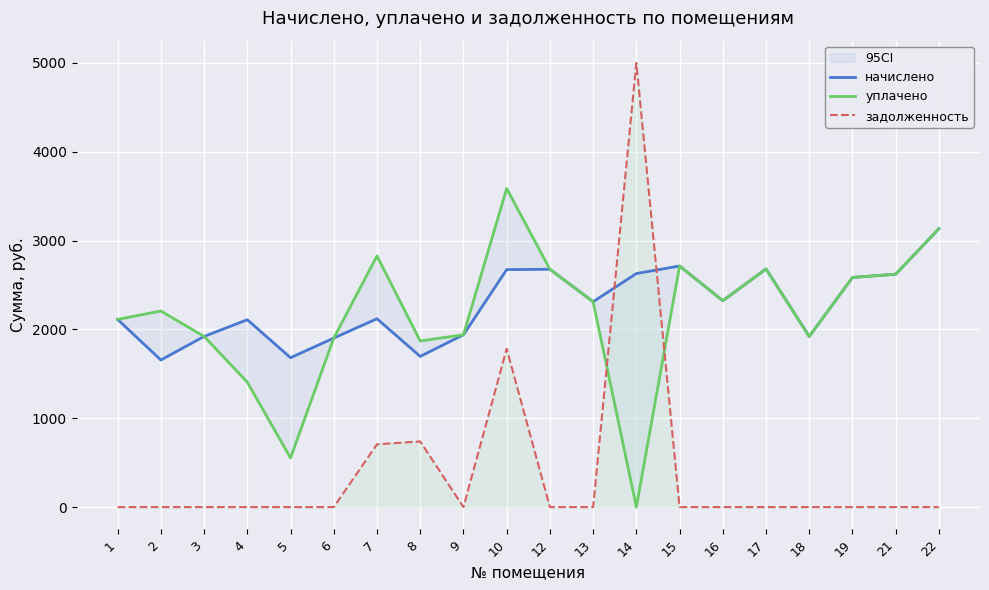

True or false: уплачено and начислено intersect in this chart.

False